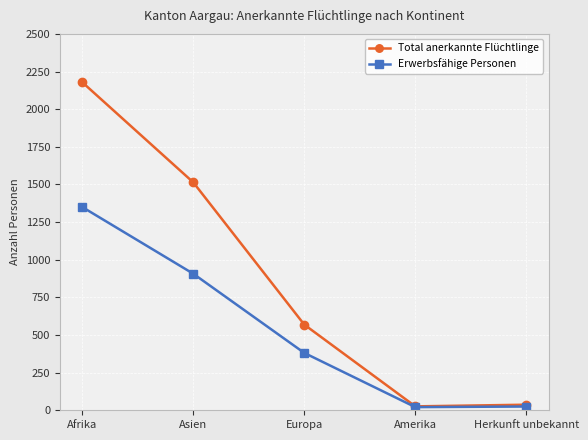

Between Asien and Europa, which series saw the biggest shift?

Total anerkannte Flüchtlinge